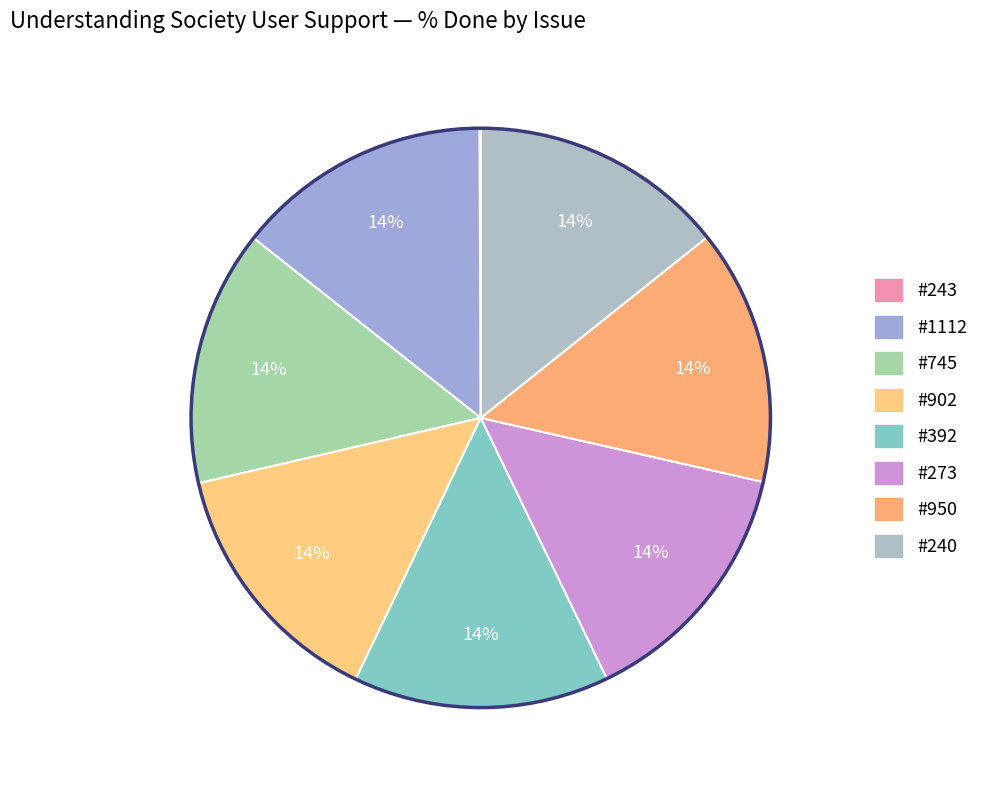

How many slices are in this pie chart?

8